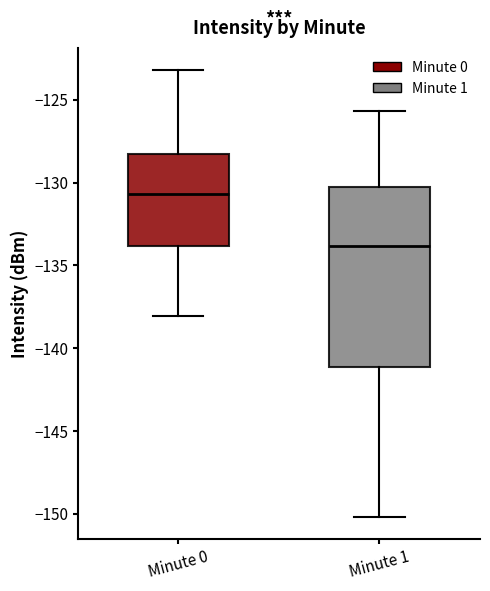

Where is the upper edge of the box for Minute 1 on the y-axis? The values are not printed on the chart, so give them approximately, as read against the axis.

-130.5